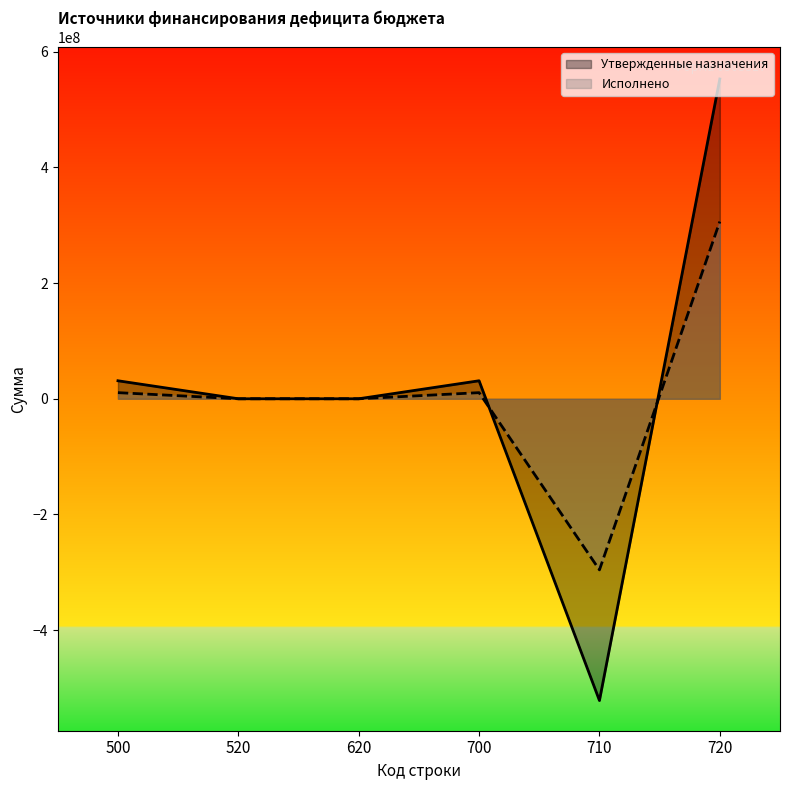

Reading left to right, transcribe all the data shown in this chart.

Утвержденные назначения: 31125628.2	0.0	0.0	31125628.2	-521623541.5	552749169.7
Исполнено: 10577349.8	0.0	0.0	10577349.8	-295771477.4	306348827.1